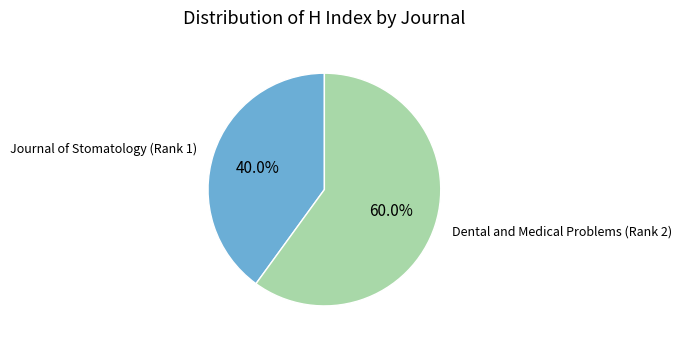

True or false: Journal of Stomatology accounts for 7% of the total.

False